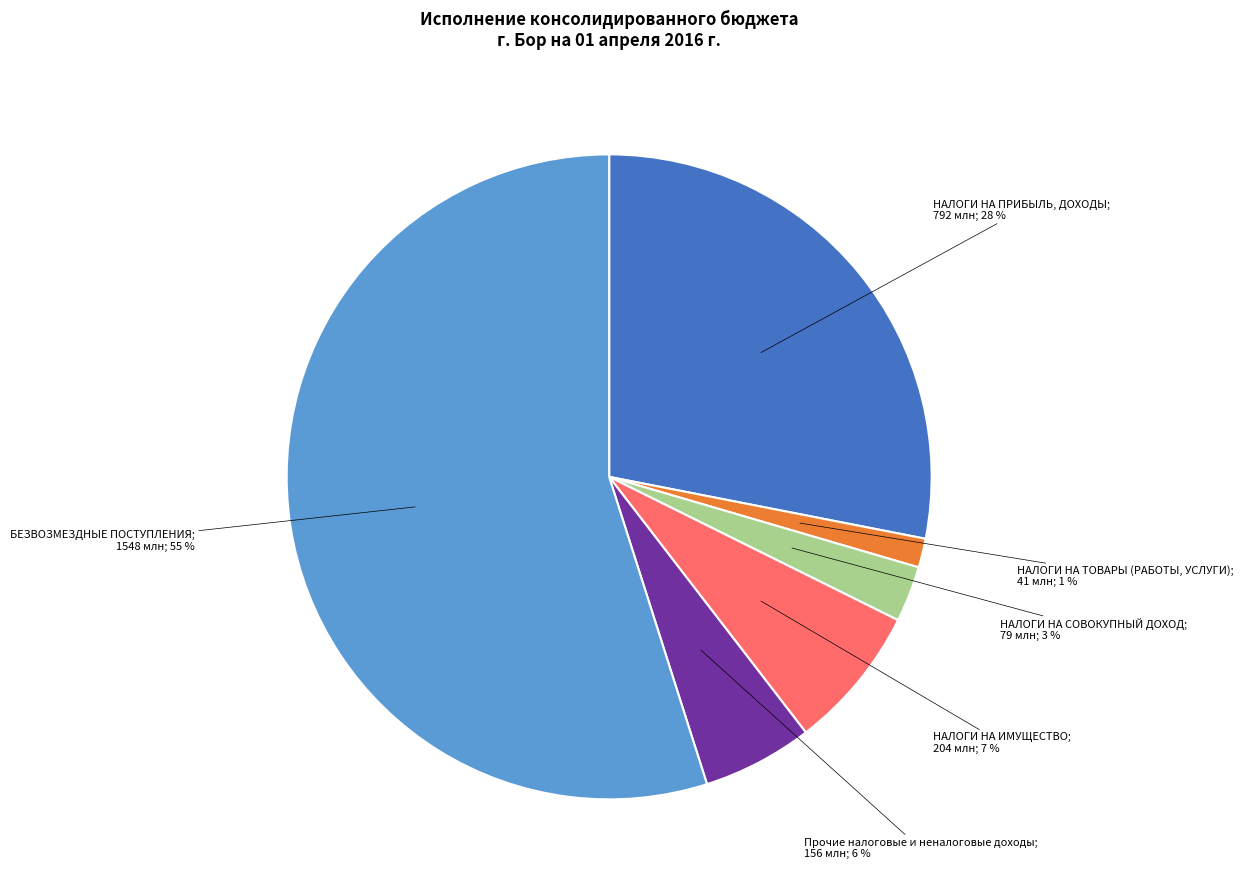

Does any single category account for the majority?

Yes